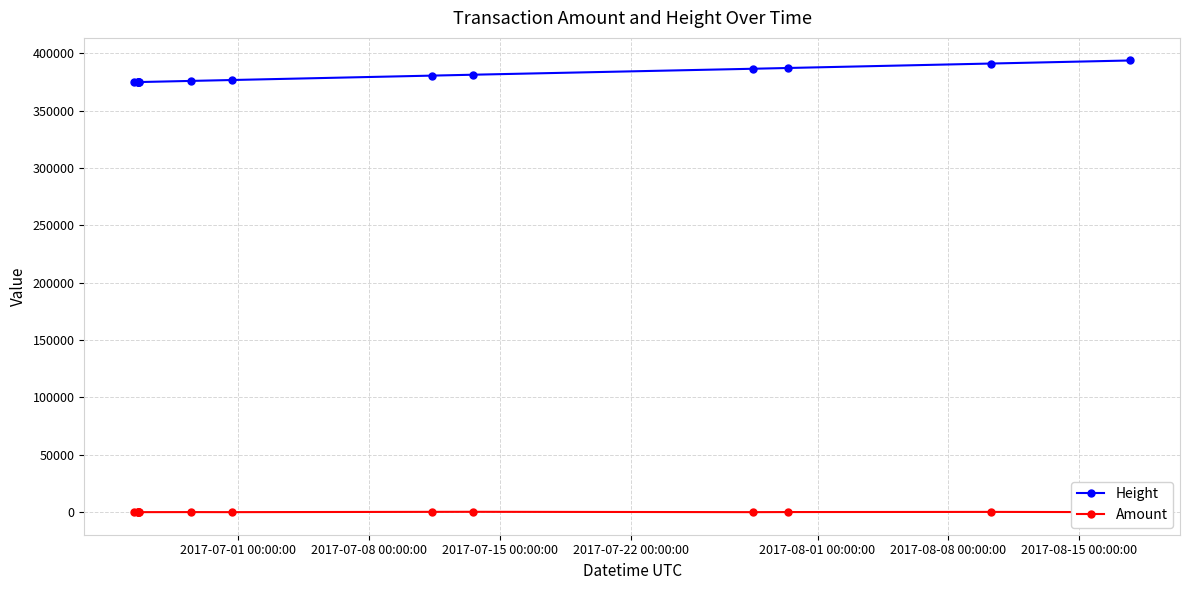

At how many categories does at least one series exceed 232108?

14